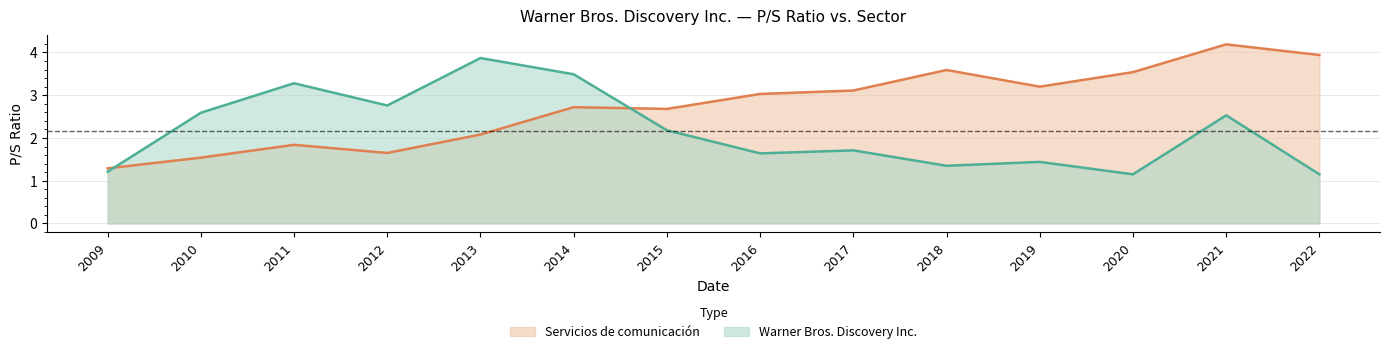

The Servicios de comunicación series shows 1.0 at 2017. True or false?

False